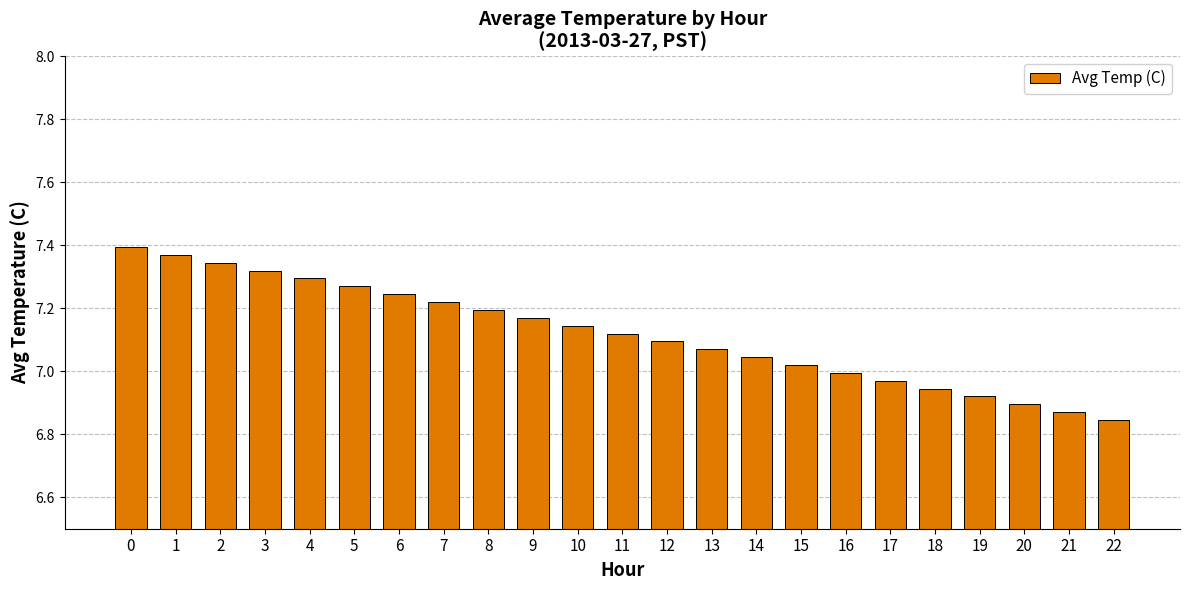

What is the ratio of the value at 16 to the value at 6?

1.0